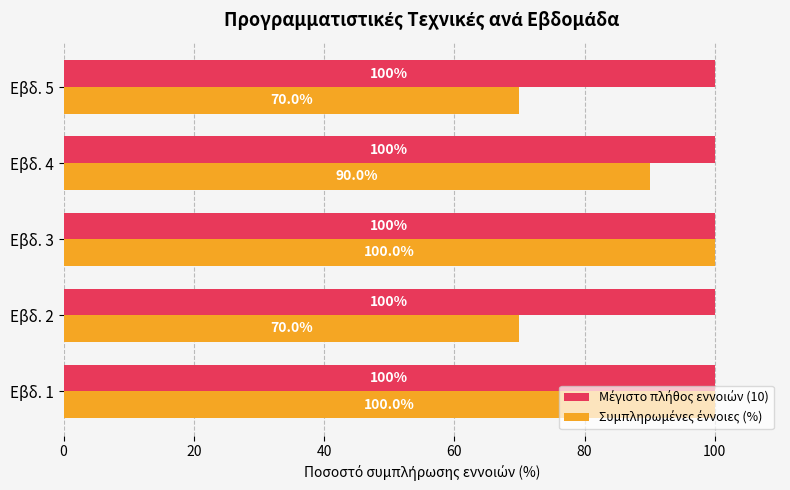

What is the total value across all series at Εβδ. 2?

170